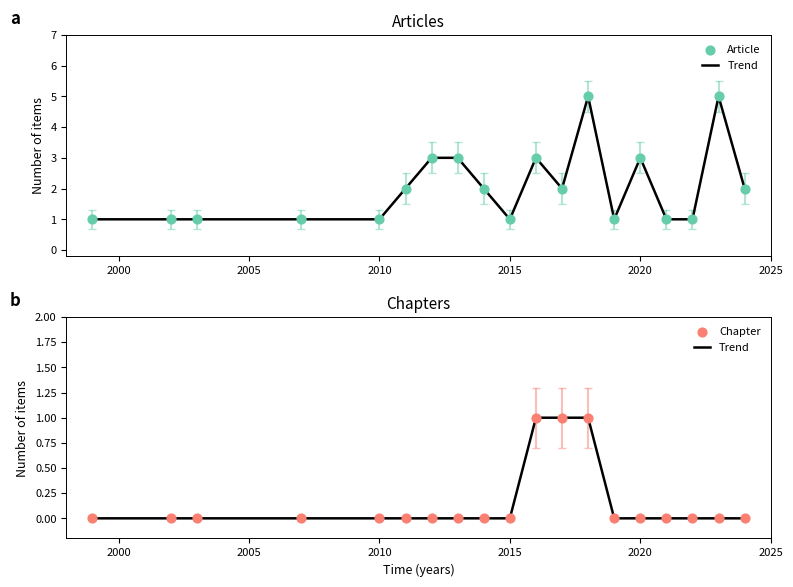

What are all the series names shown in the legend?

Trend, Article, Chapter